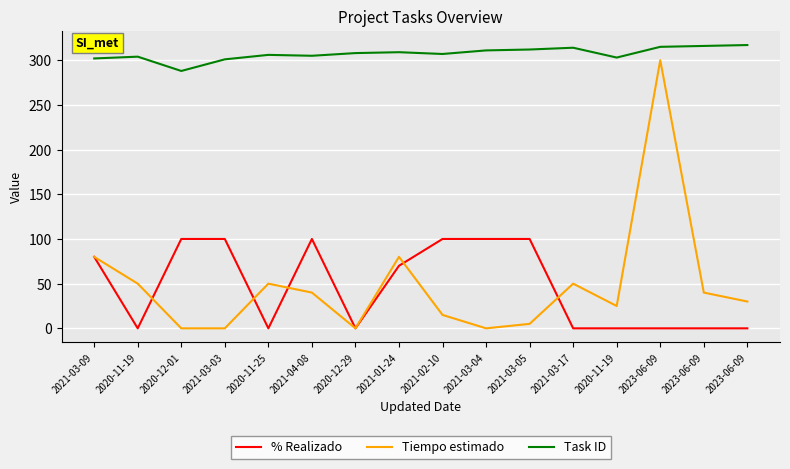

Is it true that Tiempo estimado equals 441 at 2023-06-09?

False